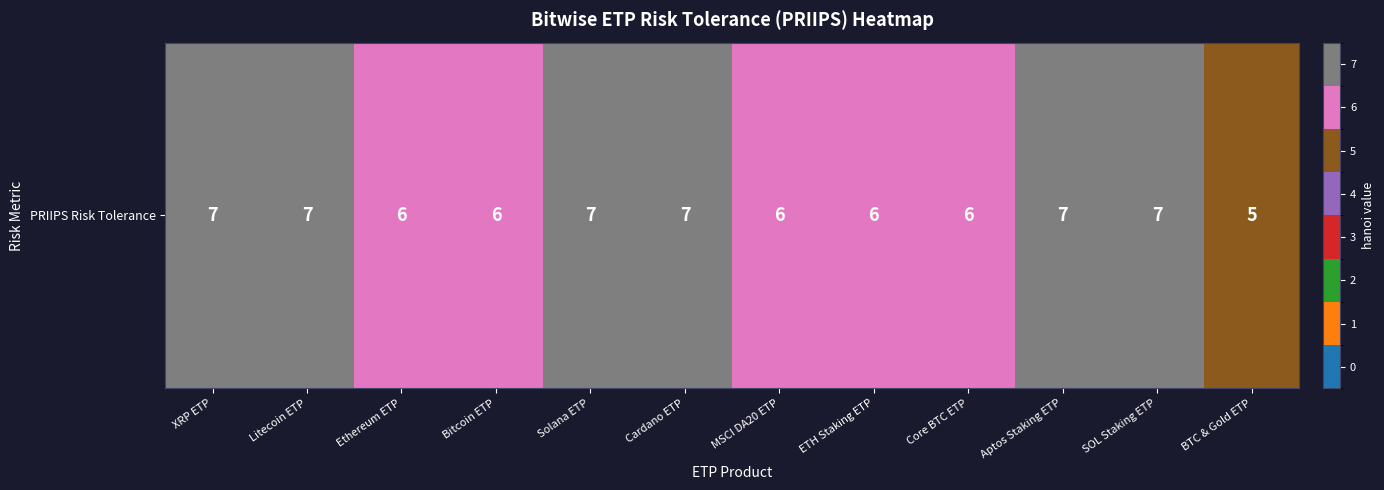

Reading left to right, transcribe all the data shown in this chart.

7	7	6	6	7	7	6	6	6	7	7	5